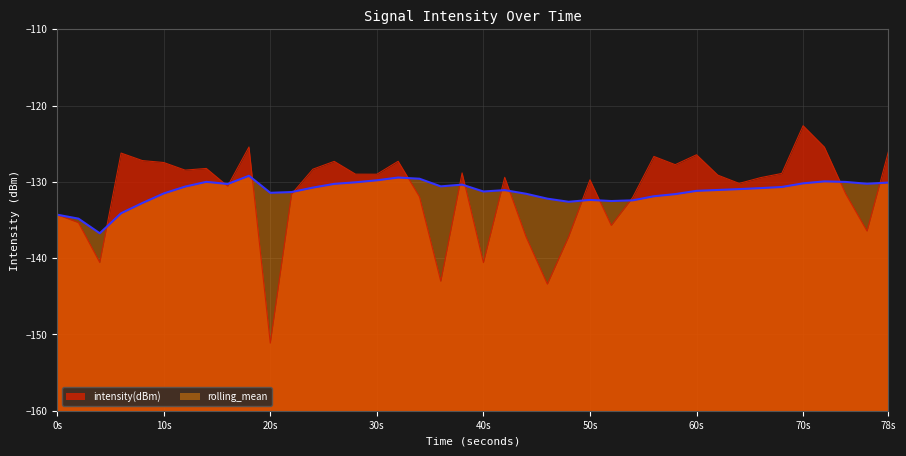

What is the highest value of the intensity(dBm) series?

-122.6